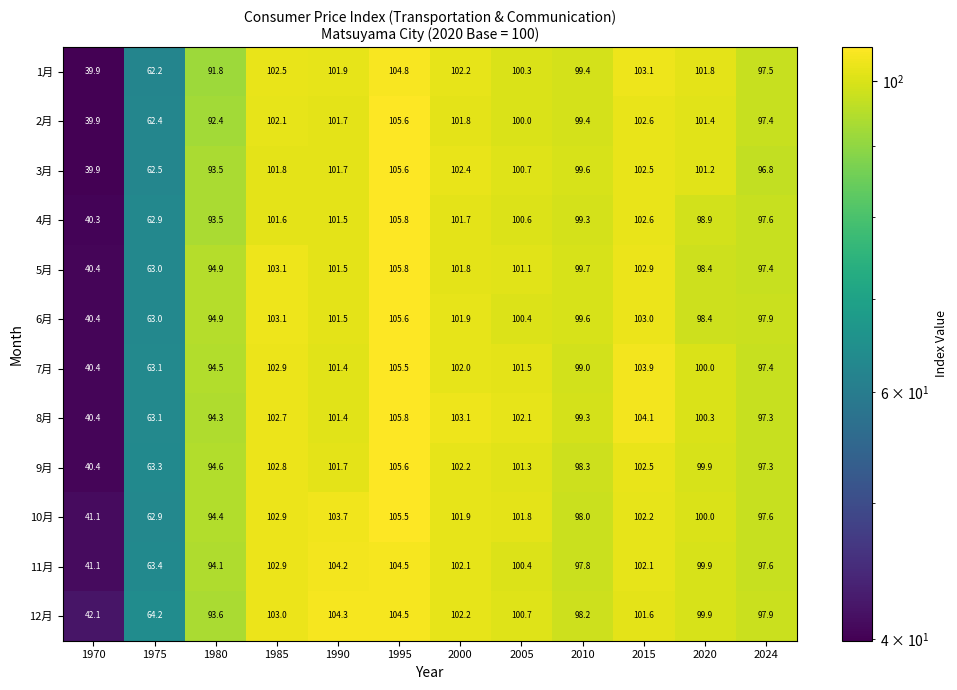

True or false: 8月 has a value of 40.4 at 1970.

True